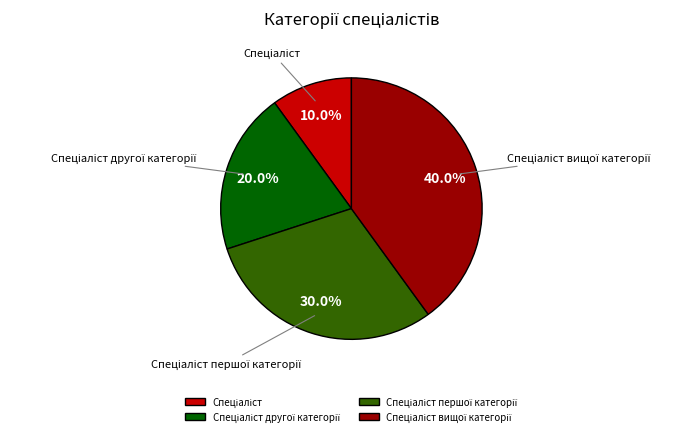

To the nearest percent, what is the average slice percentage?

25%